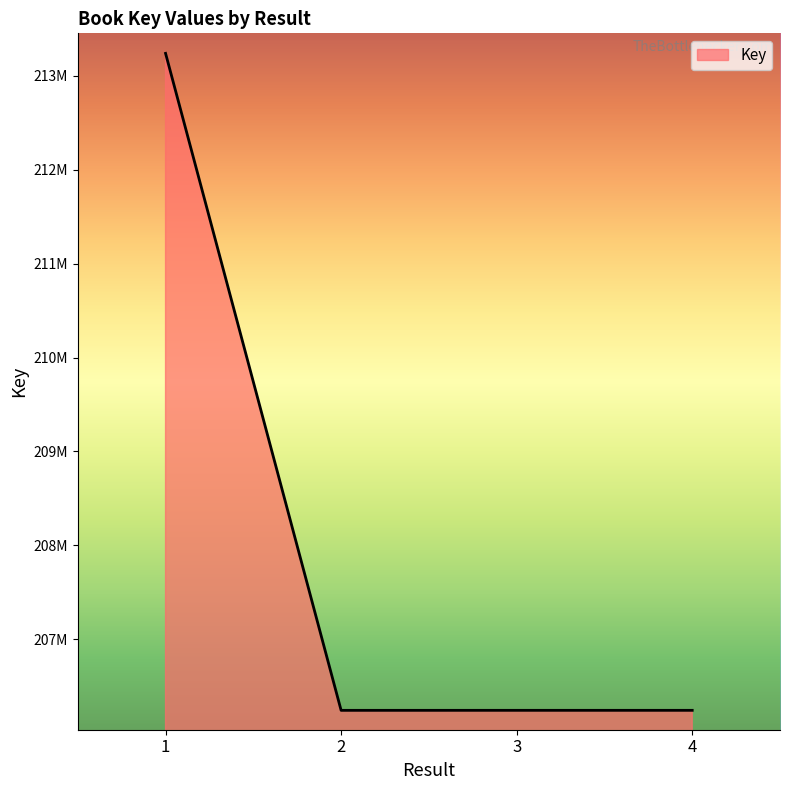

What is the ratio of the value at 1 to the value at 3?

1.0